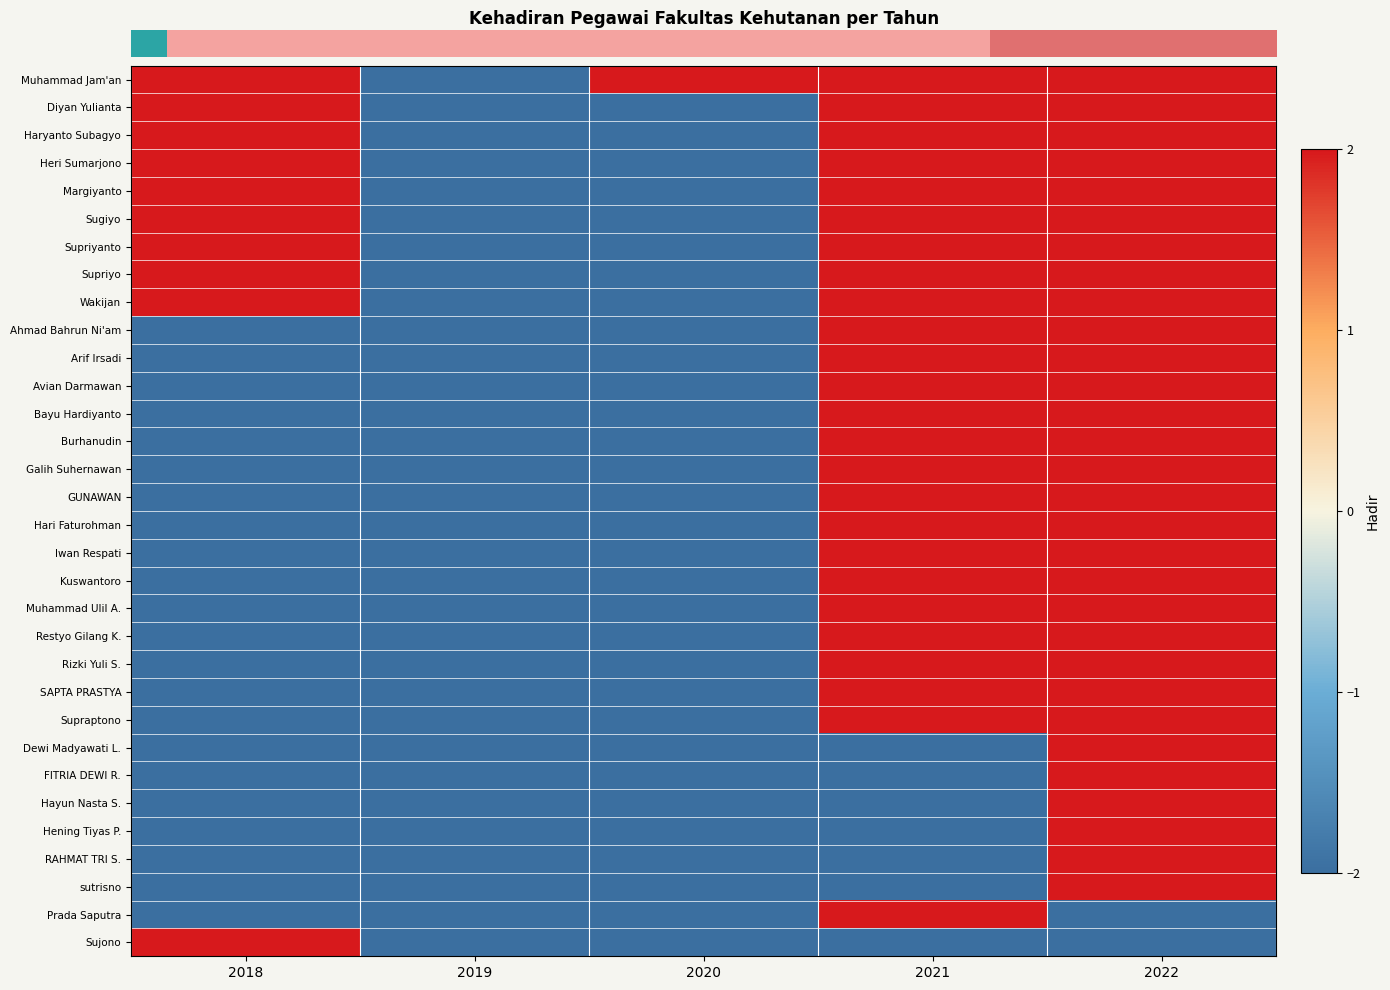

What is the total value across all series at 2022?

56